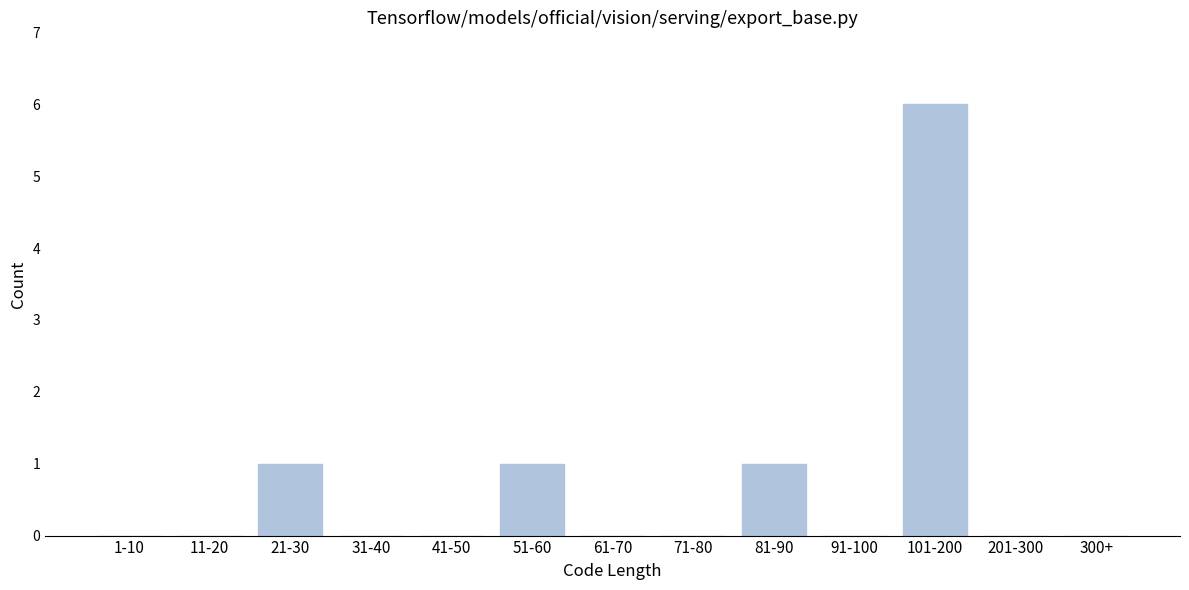

Reading right to left, what are all the values shown in this chart?

300+=0	201-300=0	101-200=6	91-100=0	81-90=1	71-80=0	61-70=0	51-60=1	41-50=0	31-40=0	21-30=1	11-20=0	1-10=0